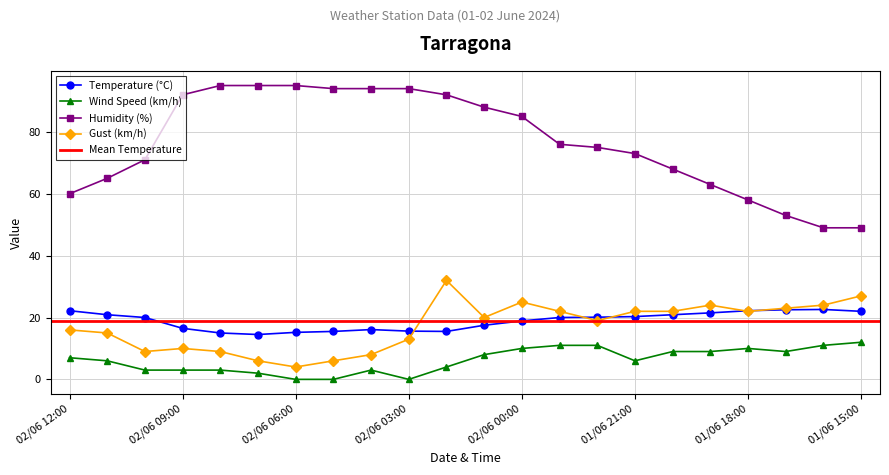

Where is the first local minimum for Temperature (°C)?

02/06 07:00